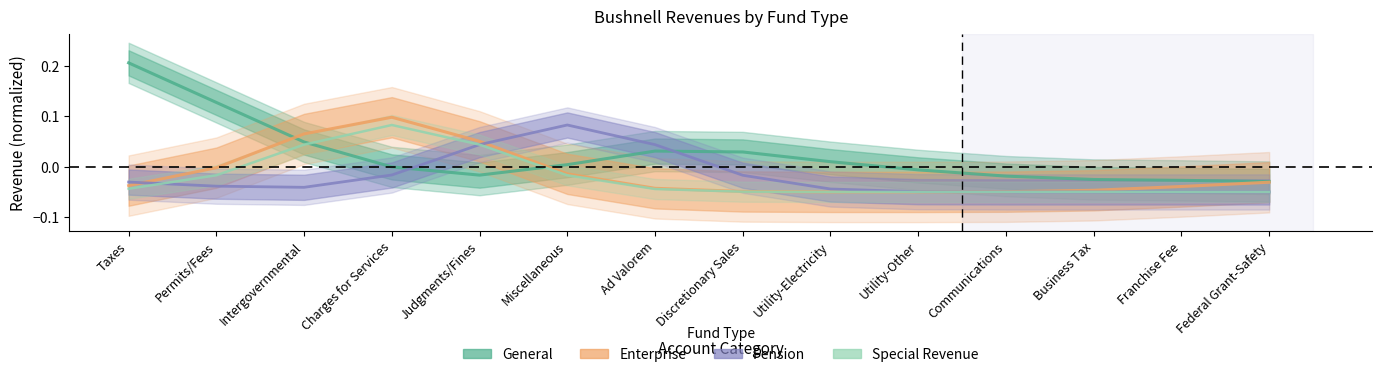

How many categories are shown in the chart?

14